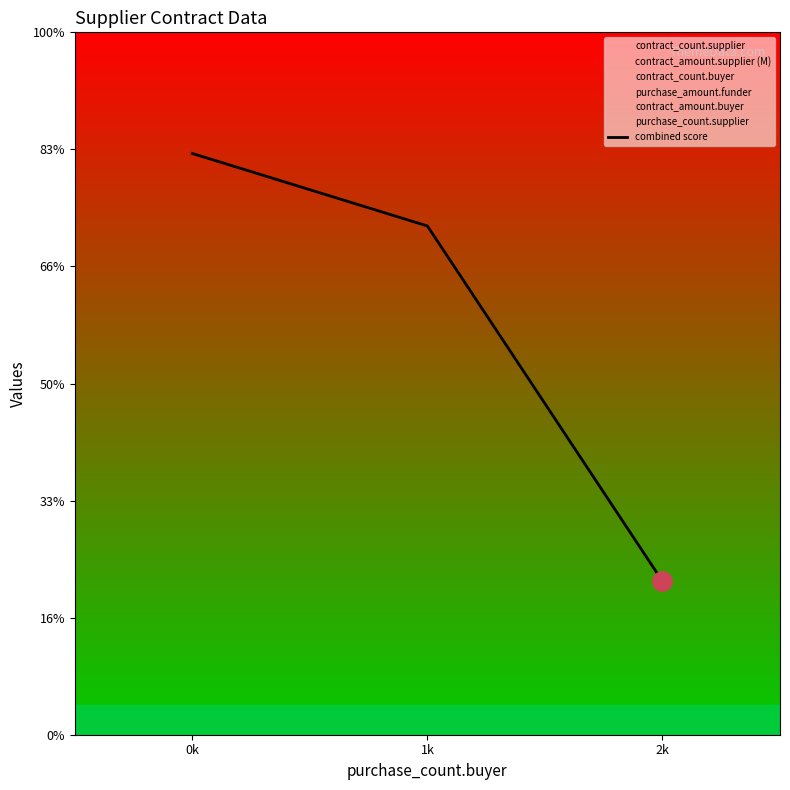

List the labels in order of value, smallest first.

2k, 1k, 0k